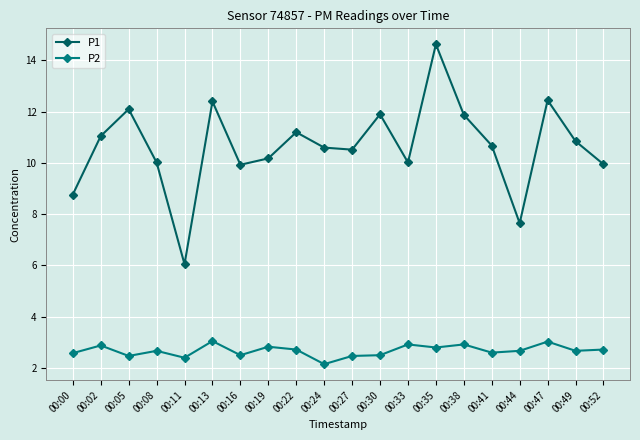

Where does the P1 series first go above 10?

00:02